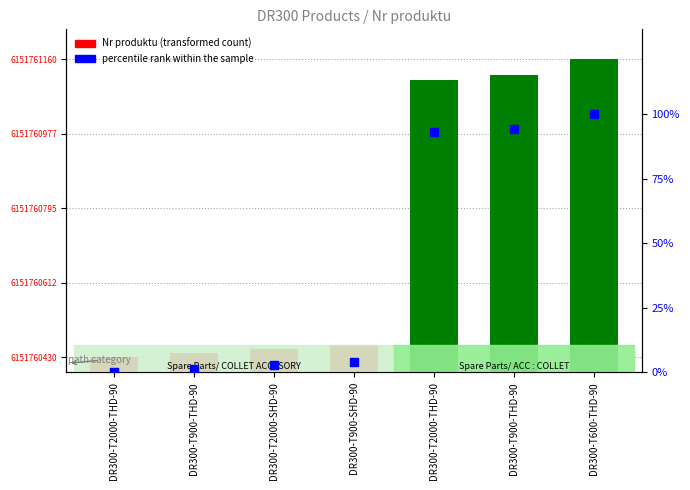

What are all the series names shown in the legend?

Nr produktu, percentile rank within the sample